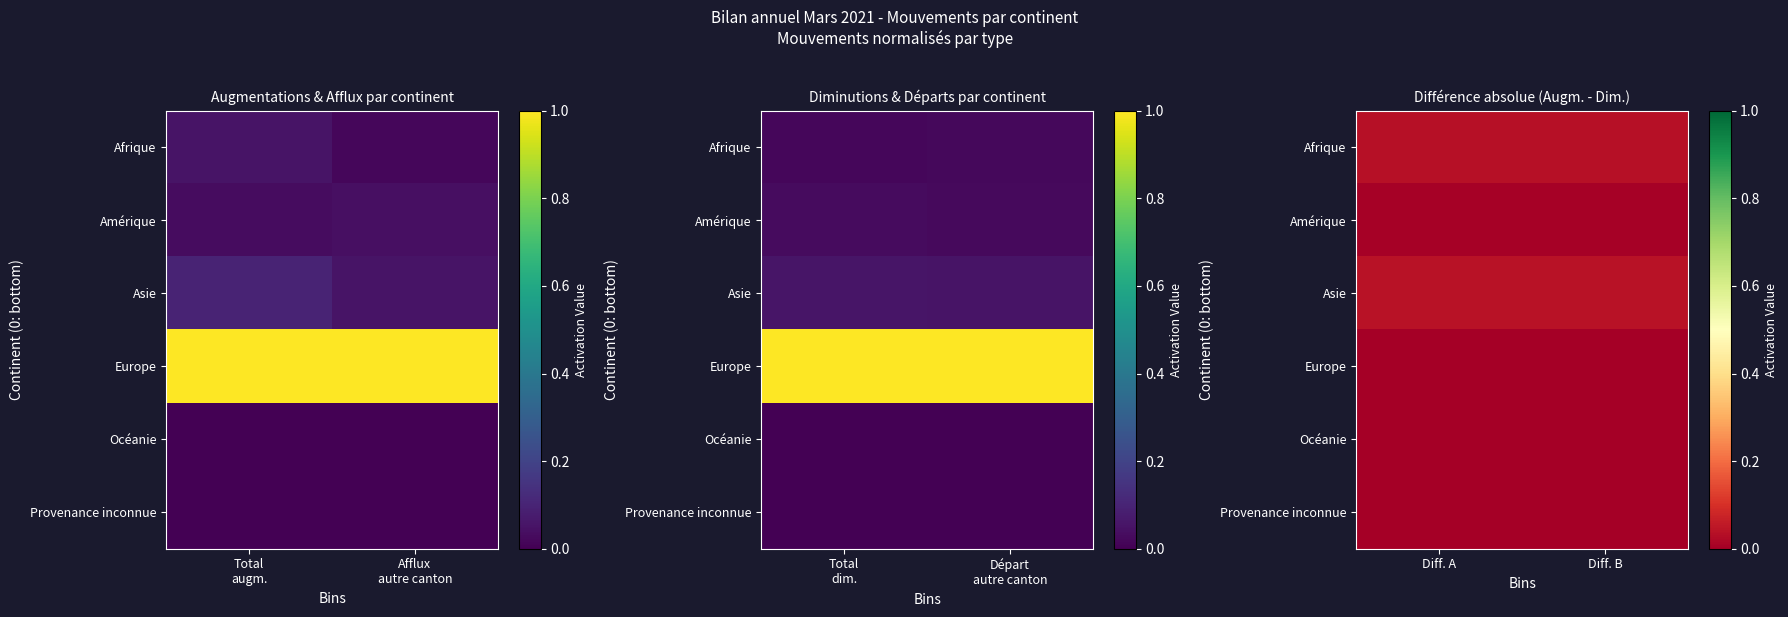

Rank the series by their maximum value, from lowest to highest.

Europe, Océanie, Provenance inconnue, Amérique, Afrique, Asie